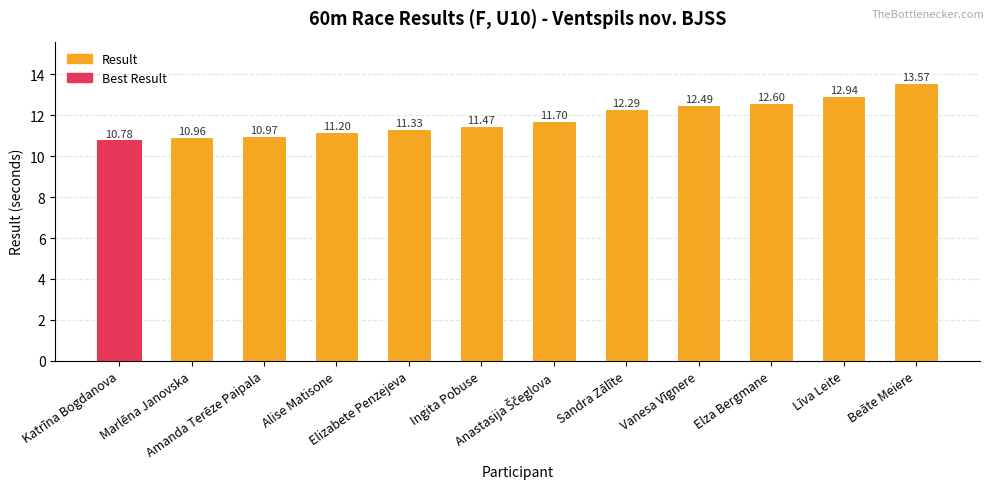

At which label does the data first exceed 11?

Alise Matisone